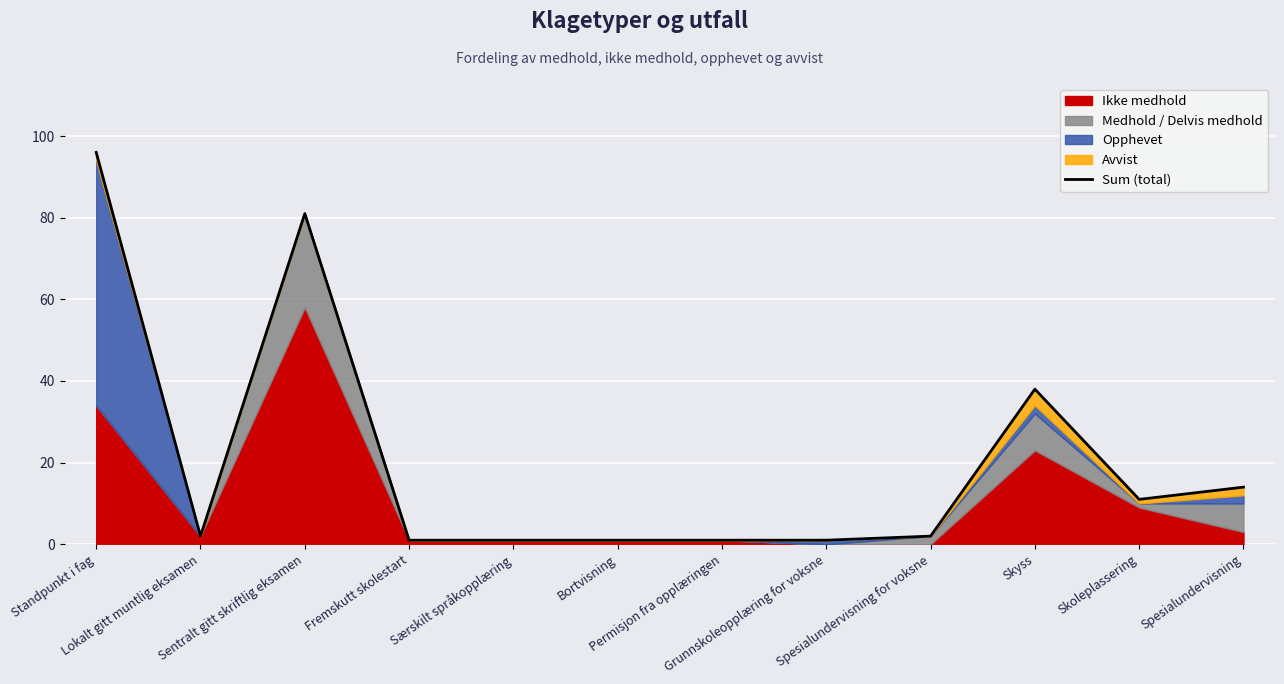

Is it true that the value at Standpunkt i fag is 42?

False